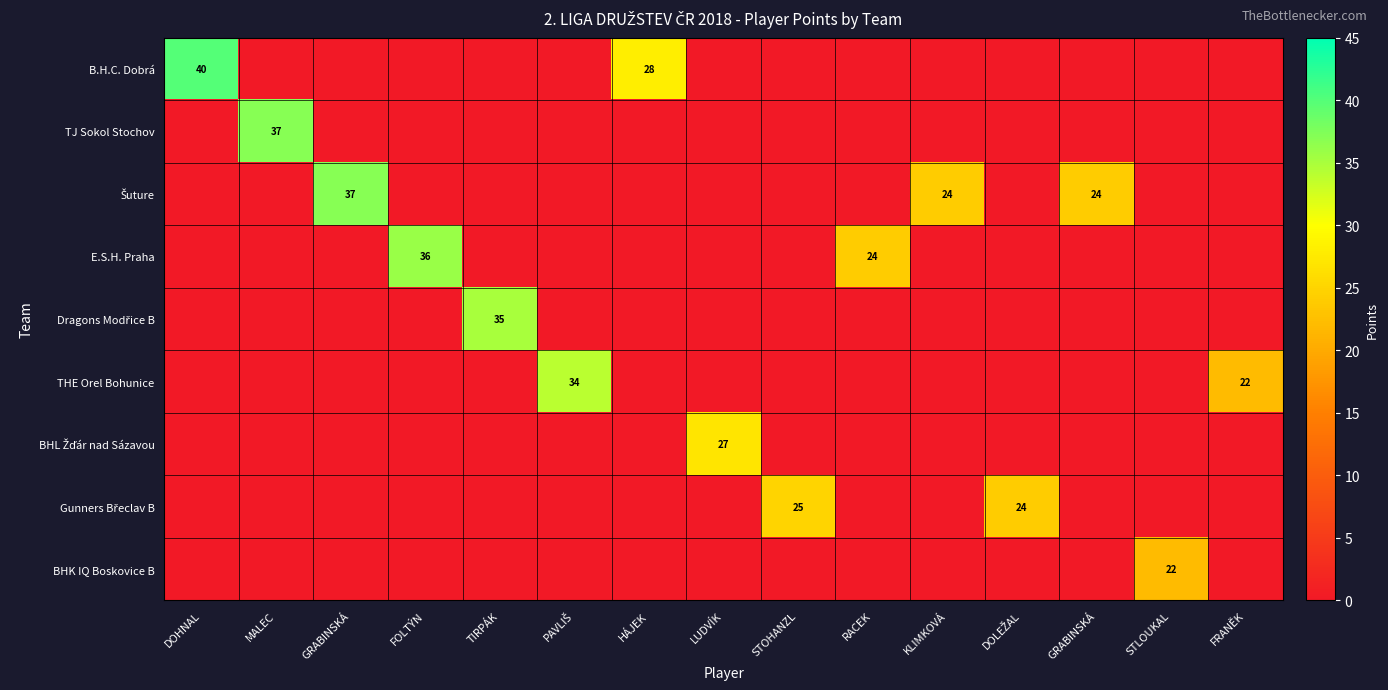

The value of THE Orel Bohunice at KLIMKOVÁ is 12. True or false?

False